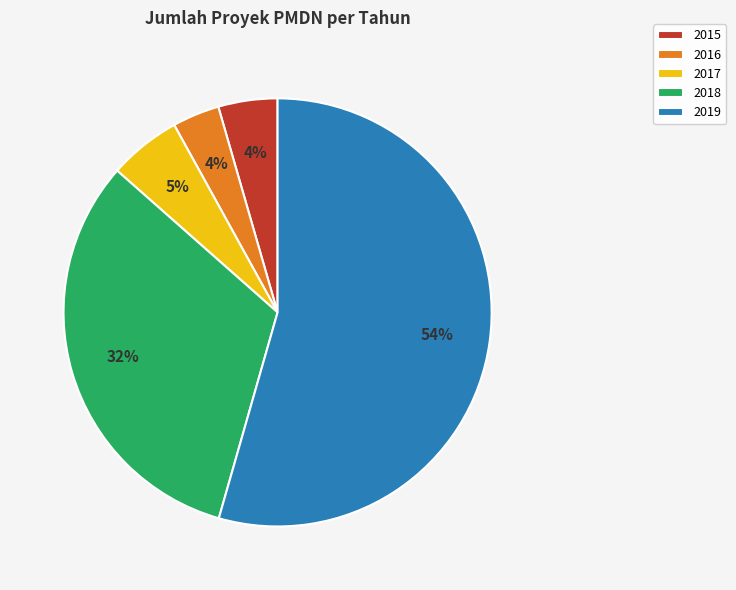

To the nearest percent, what is the average slice percentage?

20%